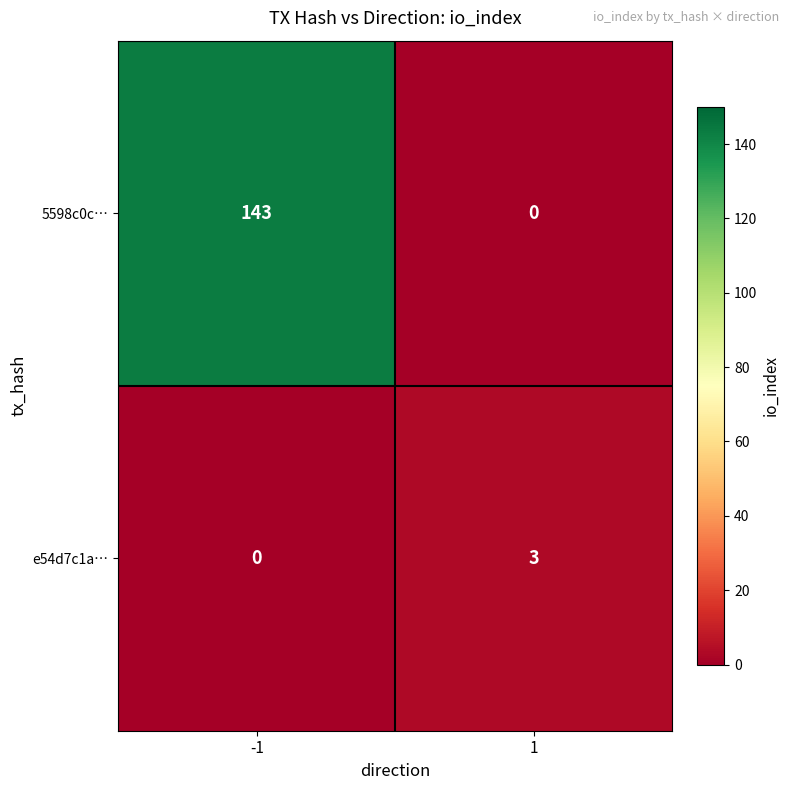

Reading right to left, what are all the values shown in this chart?

5598c0c…: 0	143
e54d7c1a…: 3	0